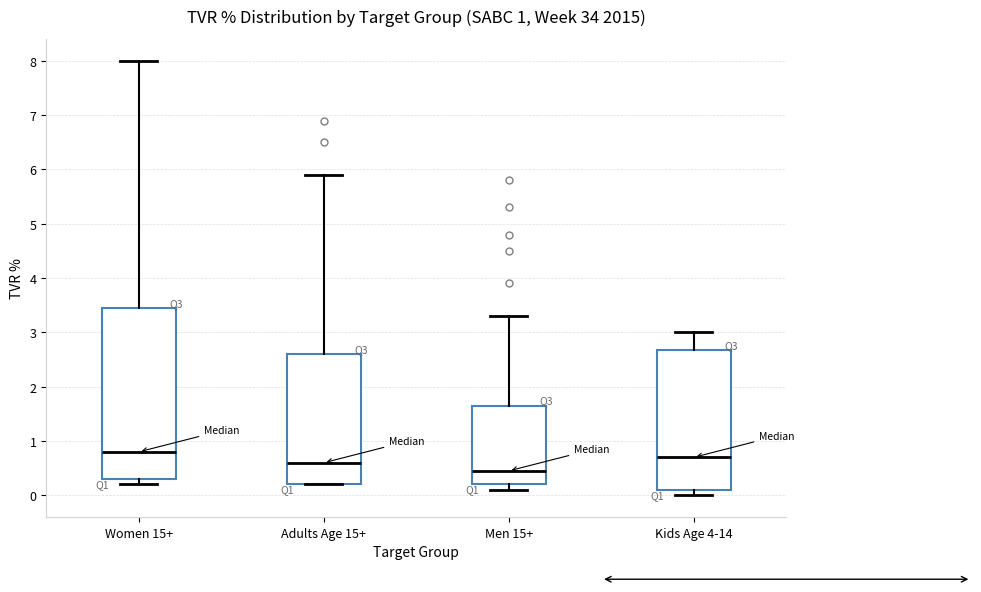

Which box's median line is the lowest?

Men 15+